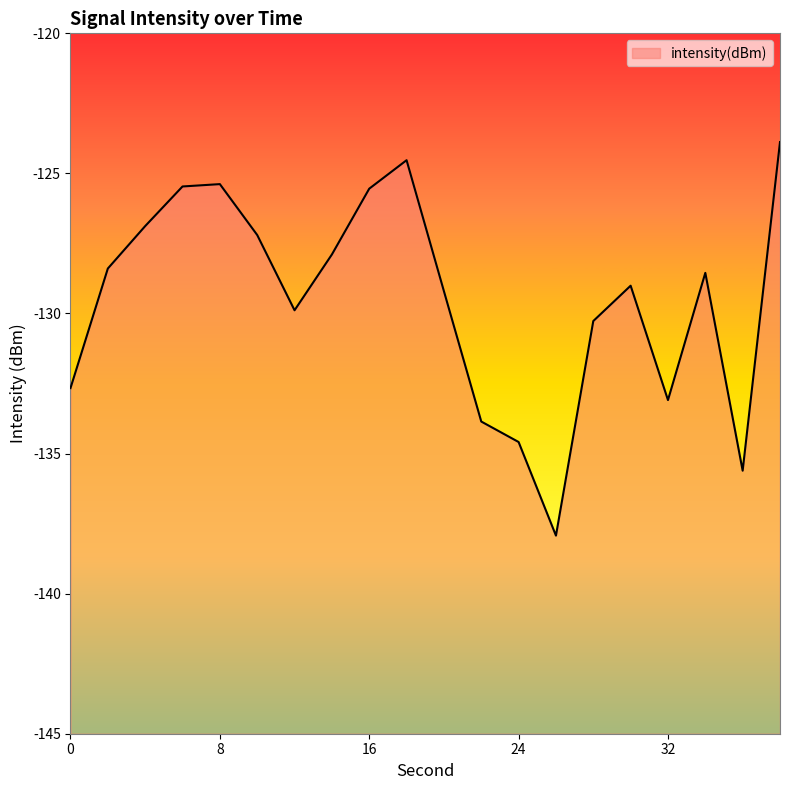

Where is the first local minimum?

12